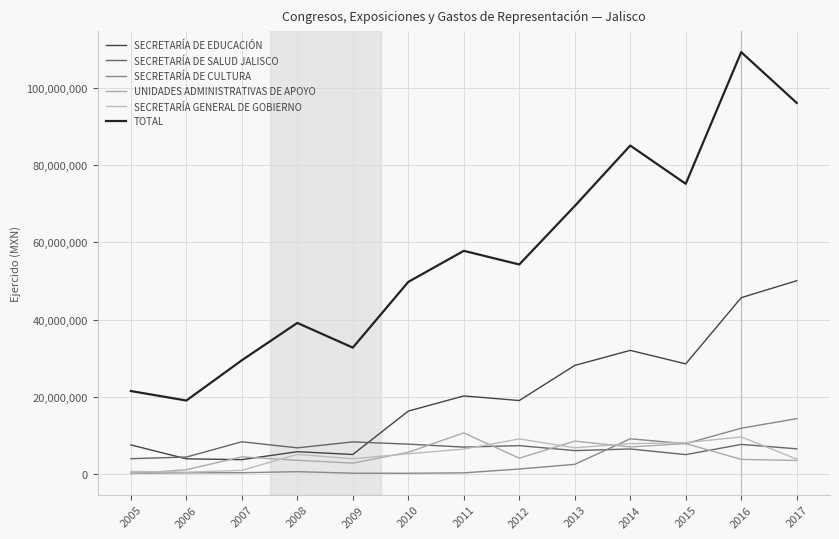

Which has a higher value, 2016 or 2011?

2016